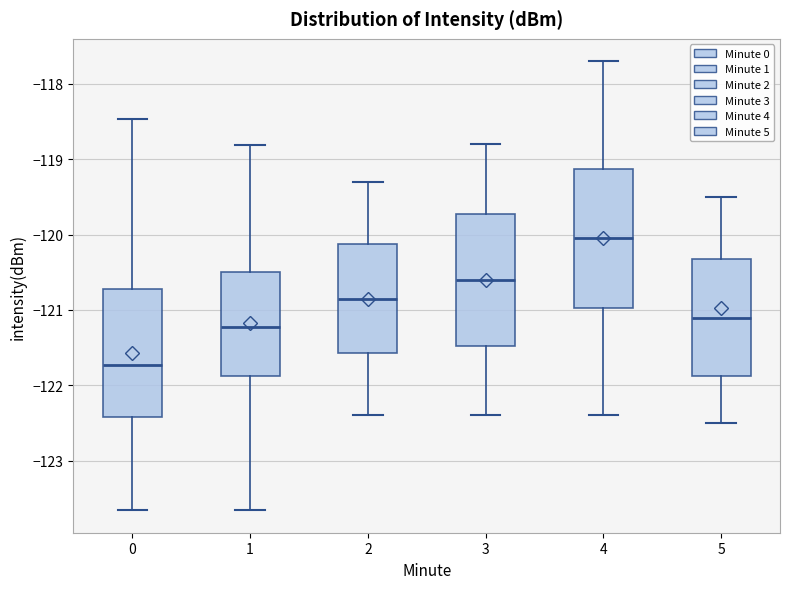

Reading left to right, read every box against the y-axis: the position of its median line, the range the box covers, and the ends of its whiskers. The values are not printed on the chart, so give them approximately, as read against the axis.

0: median -121.7, box -122.4 to -120.7, whiskers -123.7 to -118.5
1: median -121.2, box -121.9 to -120.5, whiskers -123.7 to -118.8
2: median -120.8, box -121.6 to -120.1, whiskers -122.4 to -119.3
3: median -120.6, box -121.5 to -119.7, whiskers -122.4 to -118.8
4: median -120.0, box -121.0 to -119.1, whiskers -122.4 to -117.7
5: median -121.1, box -121.9 to -120.3, whiskers -122.5 to -119.5